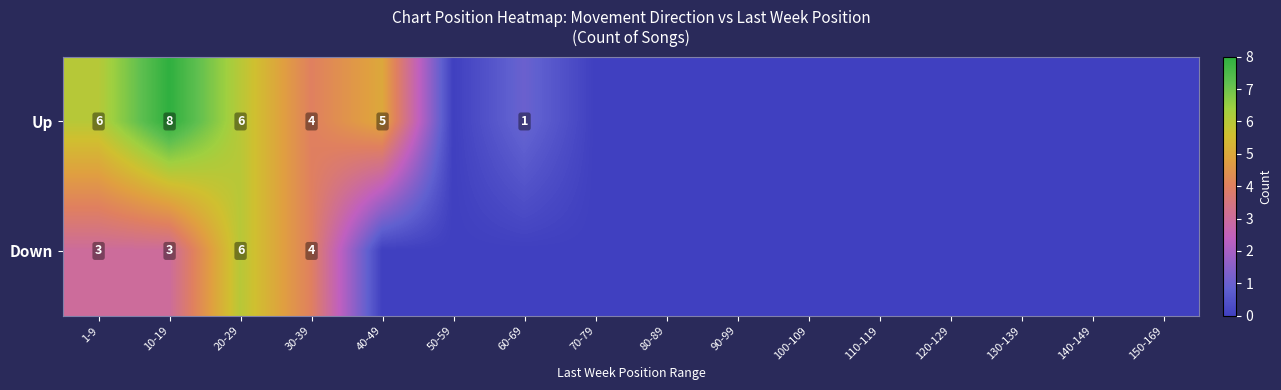

Is the value of Down at 10-19 greater than the value of Up at 20-29?

No